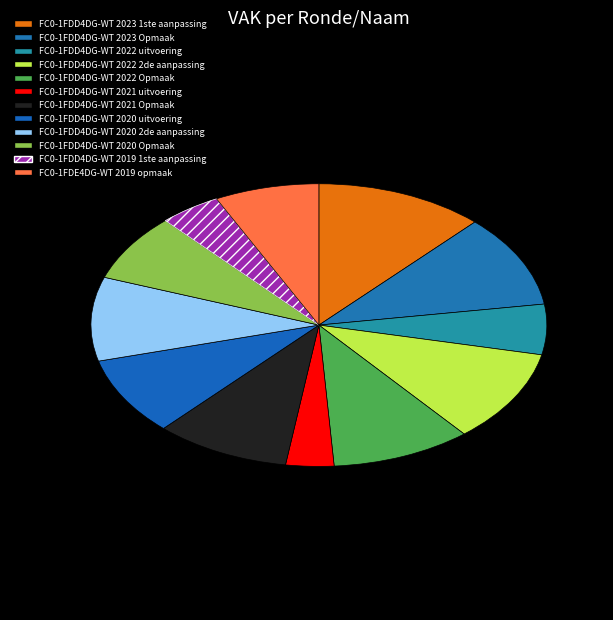

Is there a majority slice in this chart?

No